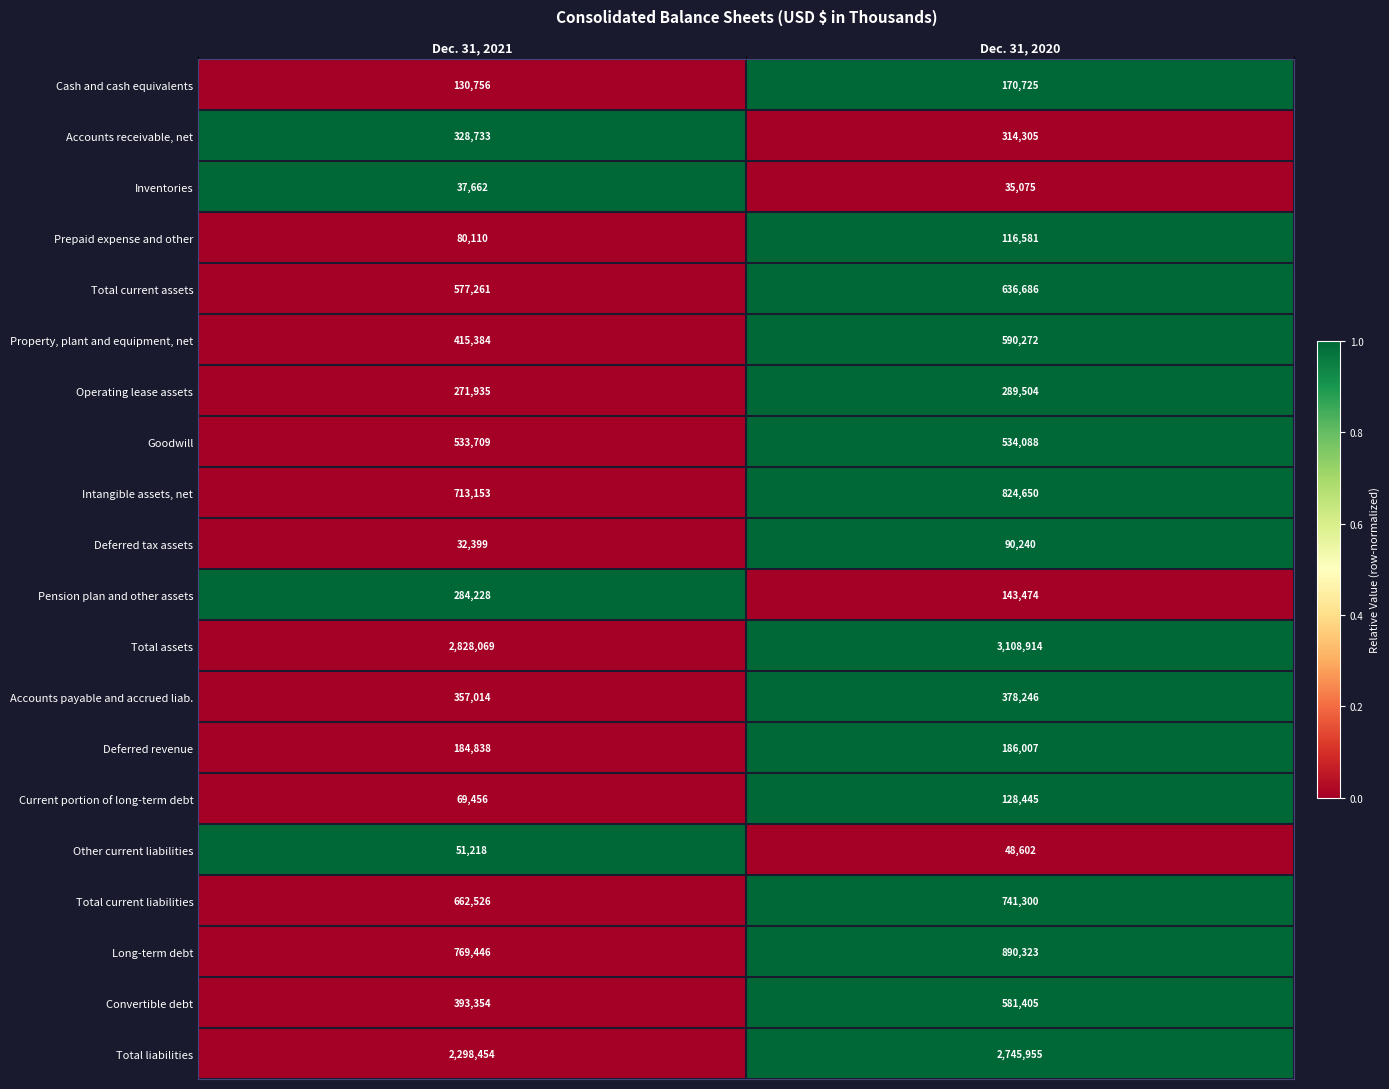

List the series in order of their peak value, highest first.

Total assets, Total liabilities, Long-term debt, Intangible assets, net, Total current liabilities, Total current assets, Property, plant and equipment, net, Convertible debt, Goodwill, Accounts payable and accrued liab., Accounts receivable, net, Operating lease assets, Pension plan and other assets, Deferred revenue, Cash and cash equivalents, Current portion of long-term debt, Prepaid expense and other, Deferred tax assets, Other current liabilities, Inventories